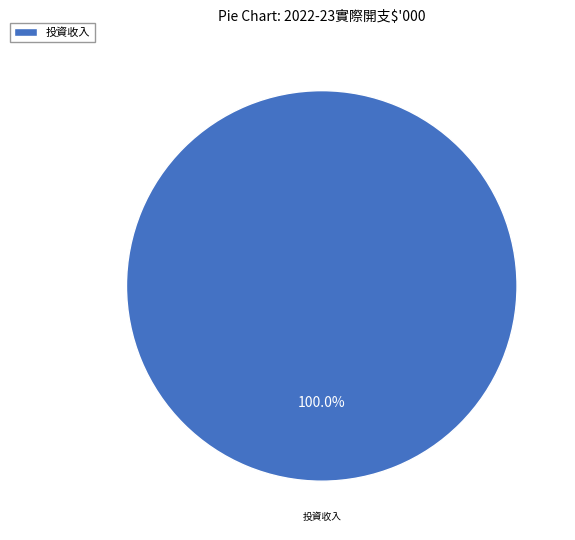

Rank the categories by value from lowest to highest.

投資收入